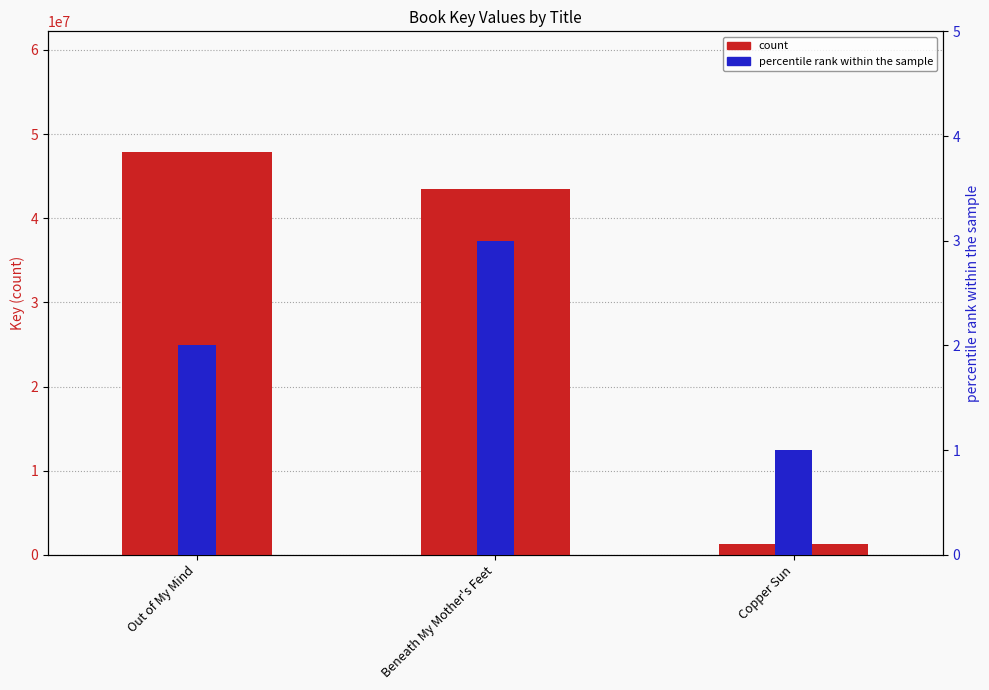

What is the sum of the percentile rank within the sample values at Copper Sun and Out of My Mind?

3